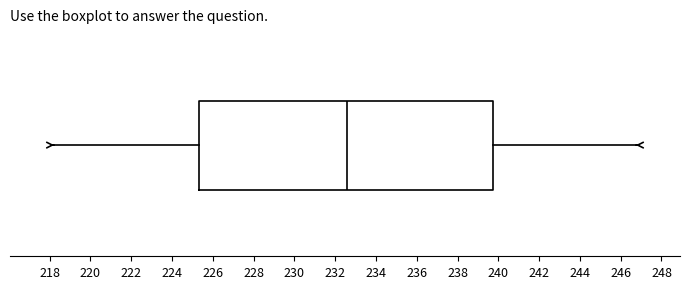

Where is the right edge of the box on the x-axis? The values are not printed on the chart, so give them approximately, as read against the axis.

239.8